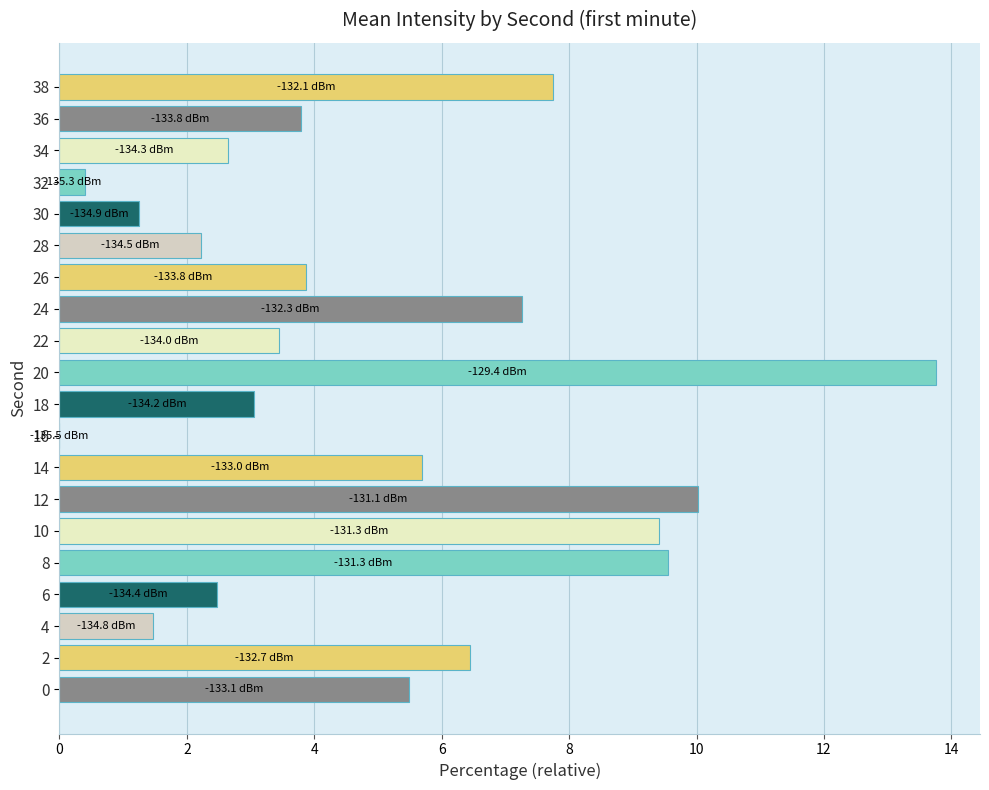

The value at 8 is 9.5. True or false?

True